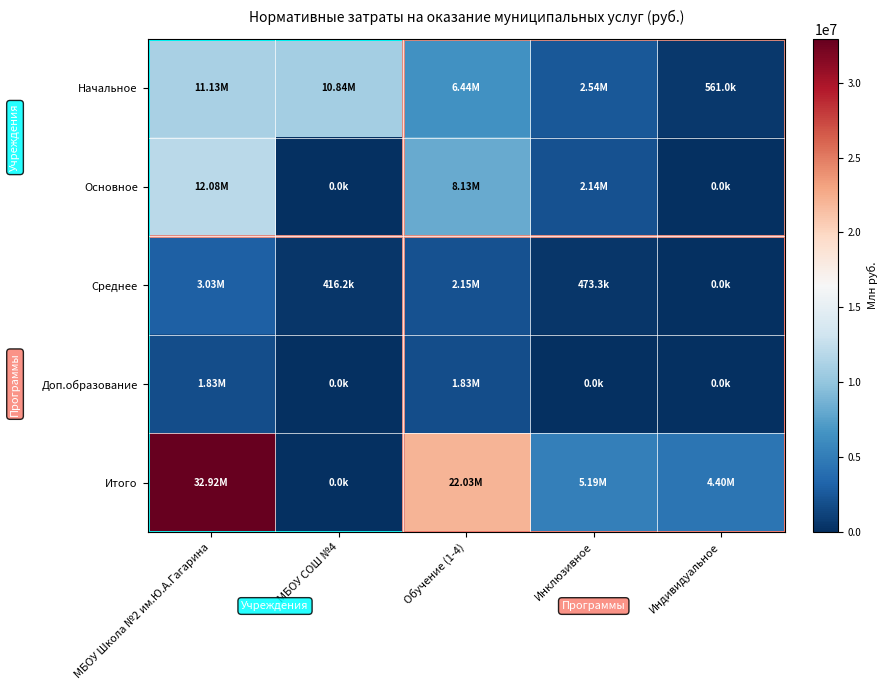

Which series has the largest total across all categories?

Итого